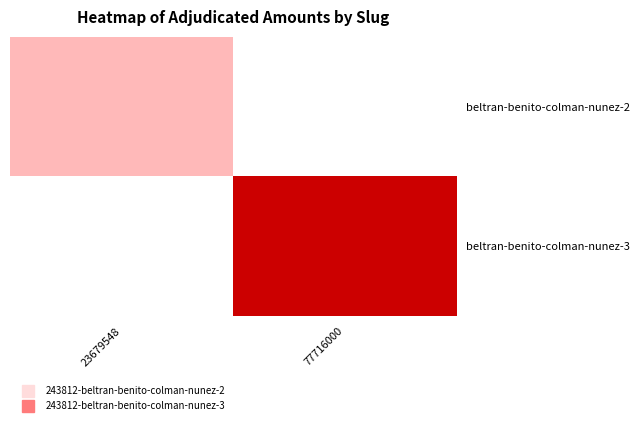

At 77716000, list the series in order from largest to smallest.

beltran-benito-colman-nunez-3, beltran-benito-colman-nunez-2